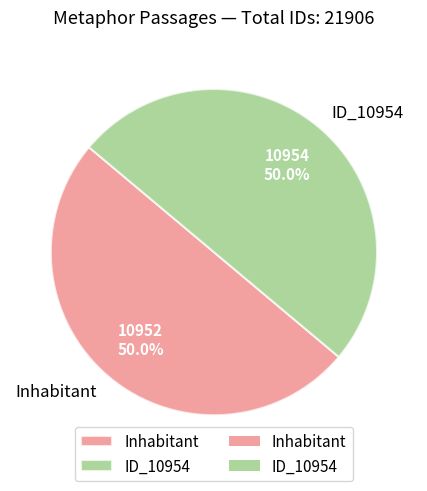

What is the total percentage of ID_10954 and Inhabitant?

100.0%